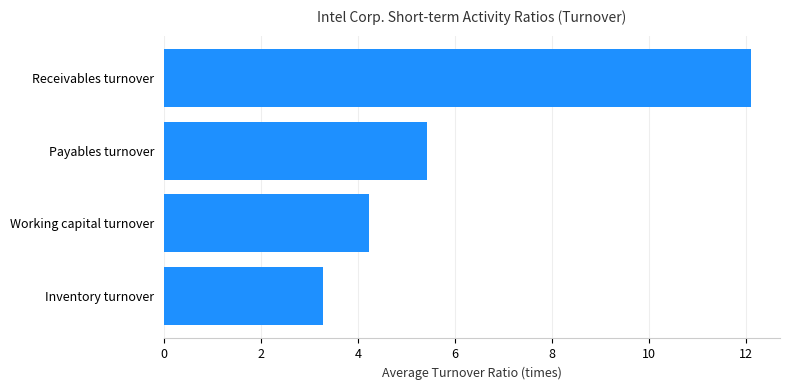

The chart shows a value of 4.3 at Inventory turnover. True or false?

False